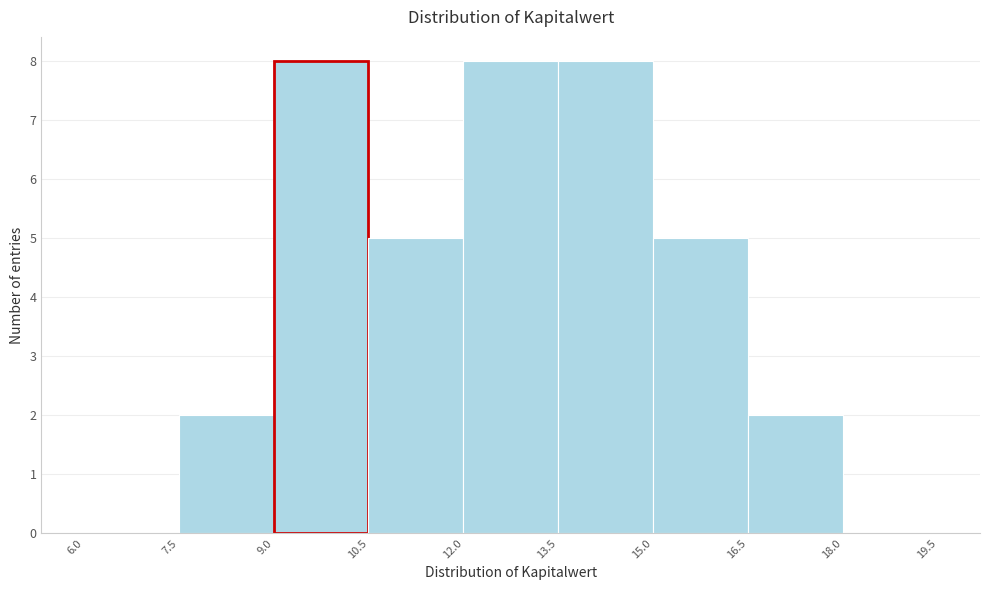

Reading left to right, list every bar in this chart as the range it spans on the x-axis followed by its height. The values are not printed on the chart, so give them approximately, as read against the axis.

6.0 to 7.5: 0
7.5 to 9.0: 2
9.0 to 10.5: 8
10.5 to 12.0: 5
12.0 to 13.5: 8
13.5 to 15.0: 8
15.0 to 16.5: 5
16.5 to 18.0: 2
18.0 to 19.5: 0